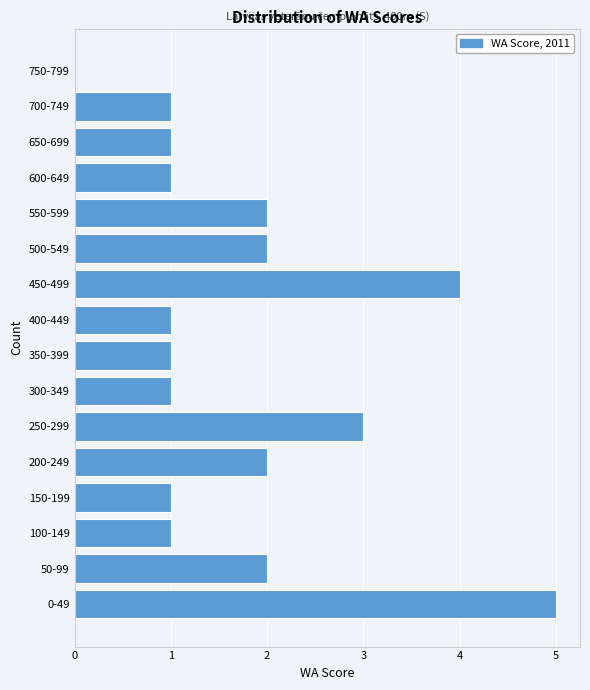

Reading top to bottom, what are all the values shown in this chart?

750-799=0	700-749=1	650-699=1	600-649=1	550-599=2	500-549=2	450-499=4	400-449=1	350-399=1	300-349=1	250-299=3	200-249=2	150-199=1	100-149=1	50-99=2	0-49=5